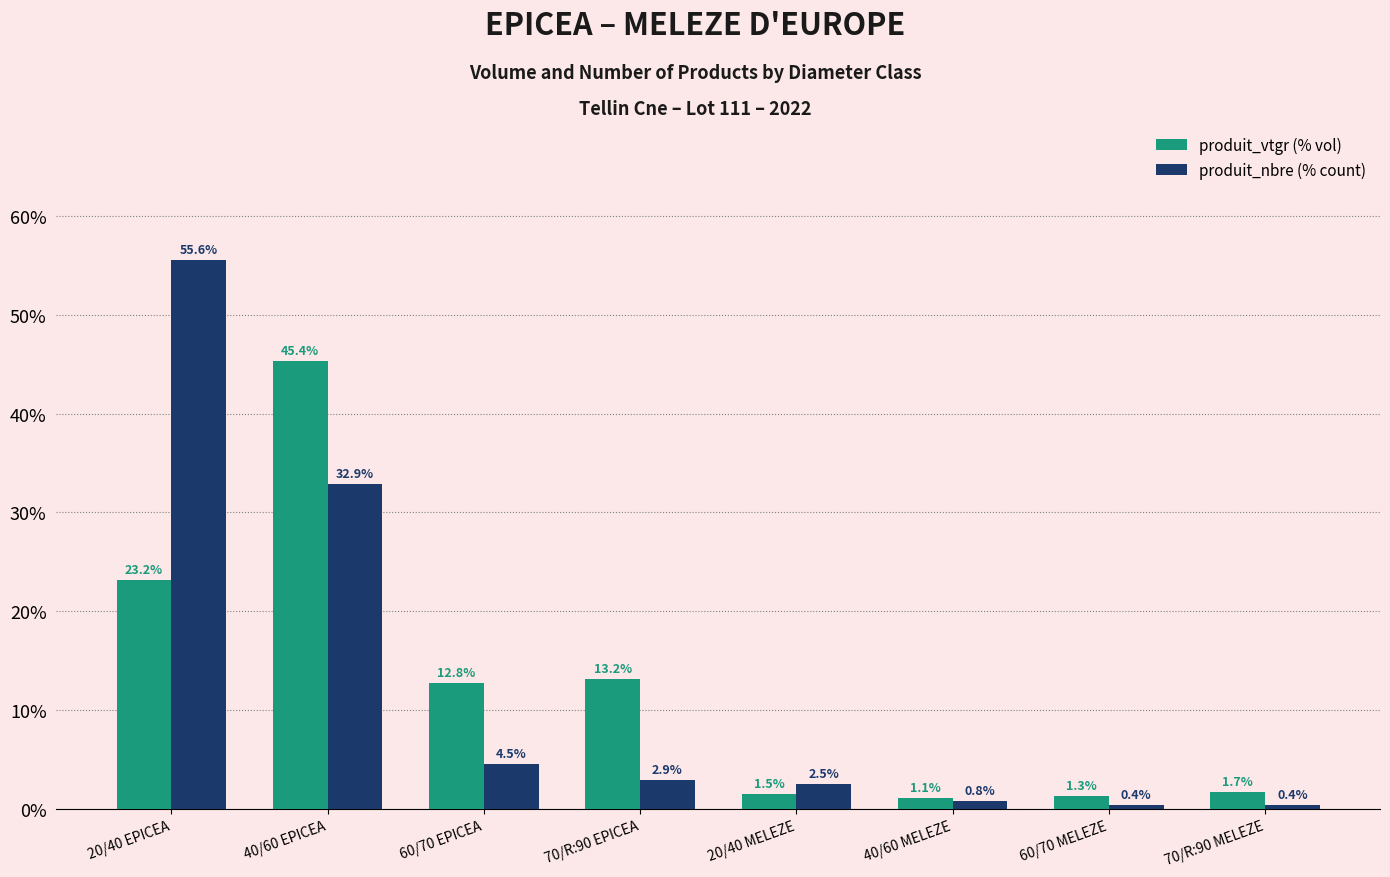

Reading left to right, extract all data points from this chart.

produit_vtgr (% vol): 23.2	45.4	12.8	13.2	1.5	1.1	1.3	1.7
produit_nbre (% count): 55.6	32.9	4.5	2.9	2.5	0.8	0.4	0.4